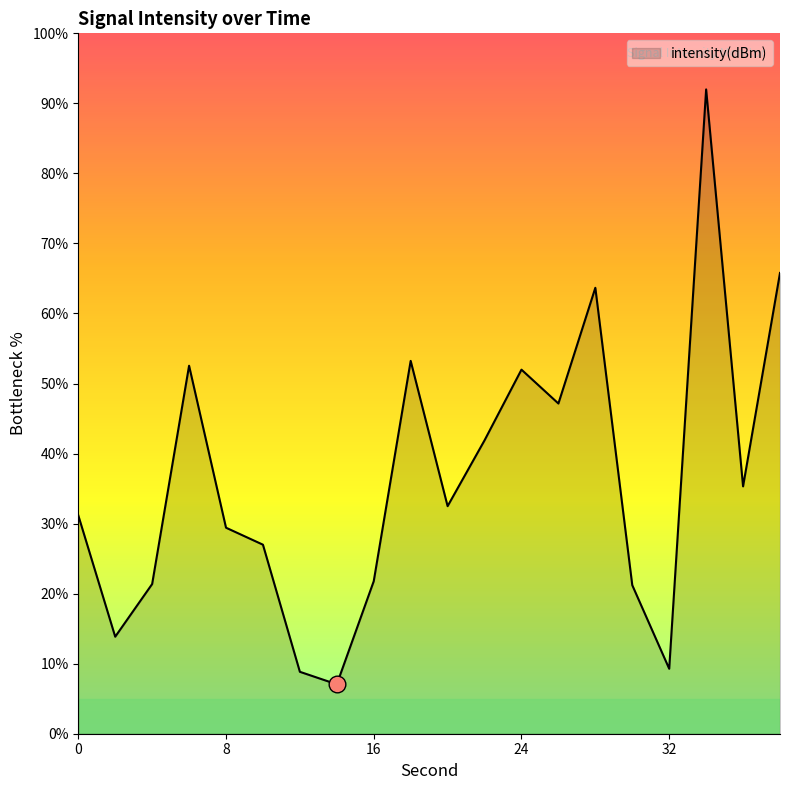

What is the difference between the maximum and minimum values?

84.9